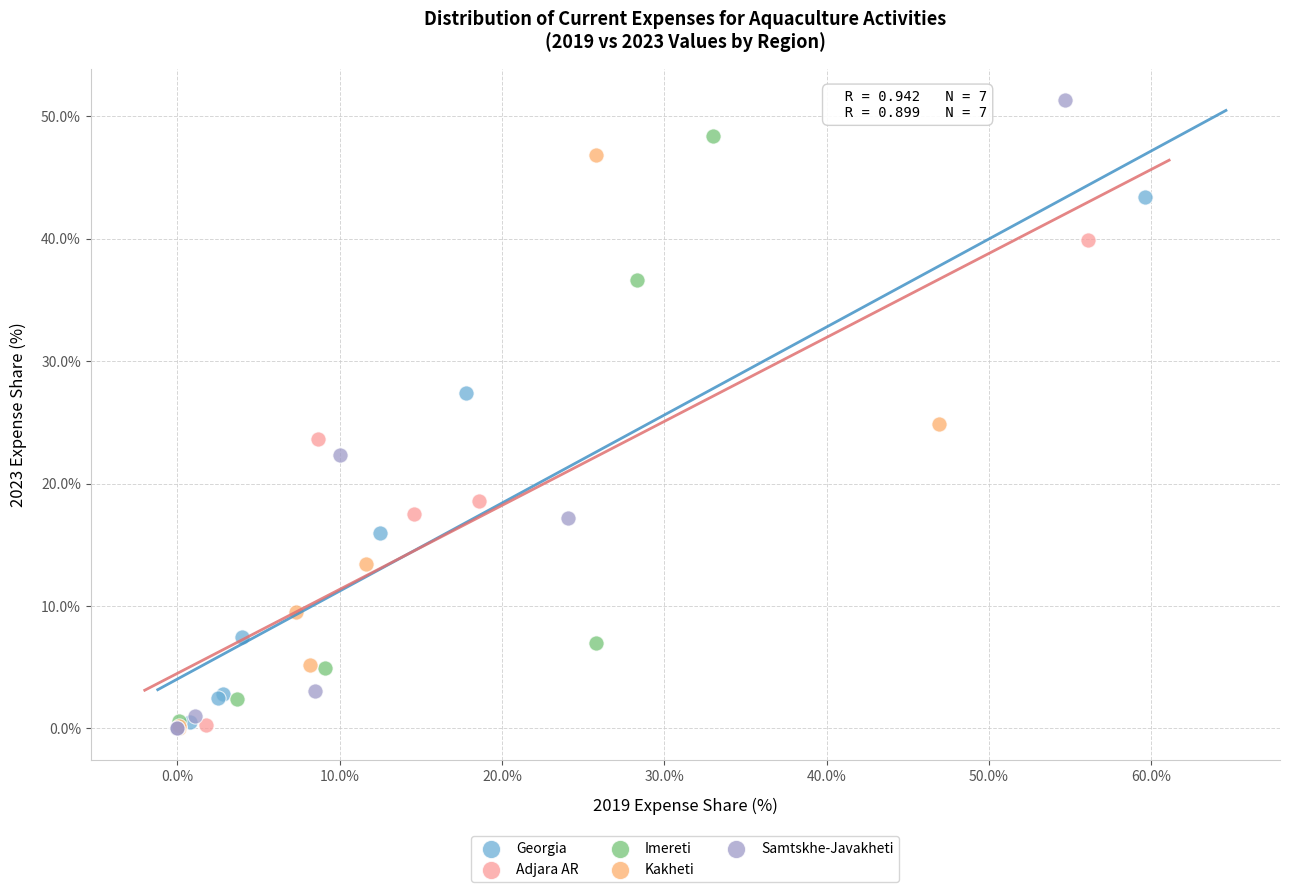

Which series has the widest spread of Y values?

Samtskhe-Javakheti